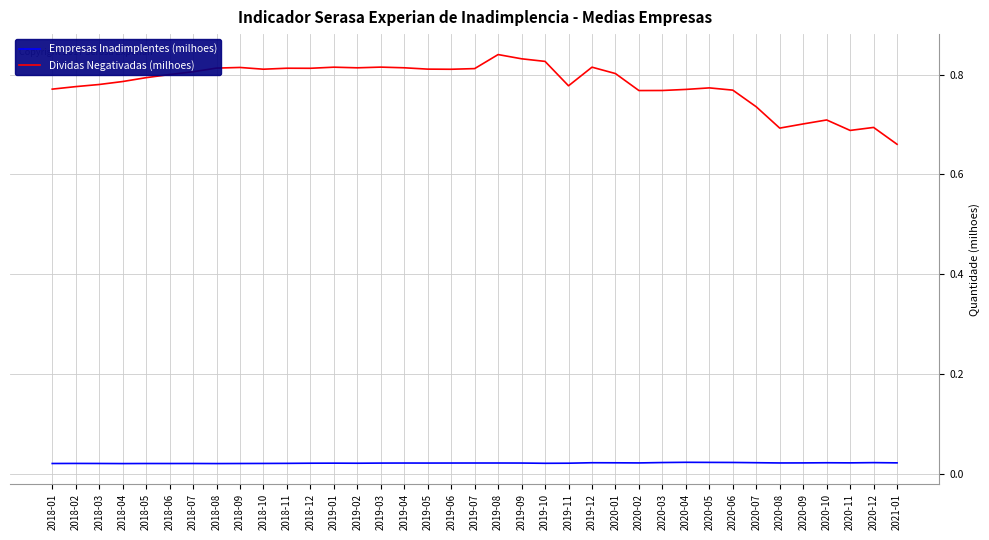

At which category does the chart reach its peak across all series?

2019-08